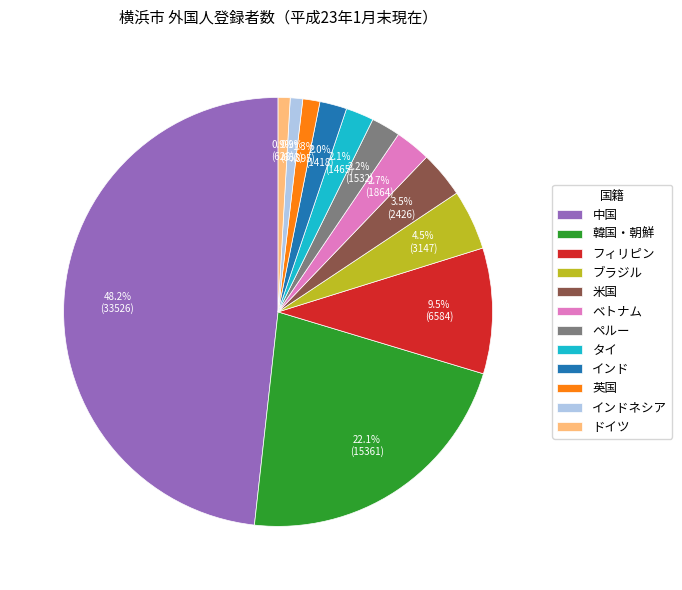

What is the largest slice in the pie chart?

中国